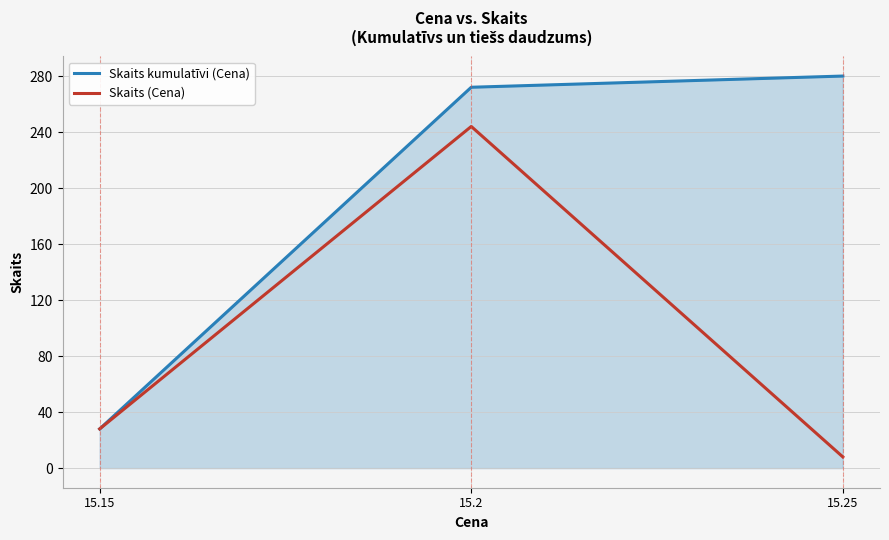

Reading right to left, list all the values displayed in this chart.

Skaits kumulatīvi (Cena): 15.25=280	15.2=272	15.15=28
Skaits (Cena): 15.25=8	15.2=244	15.15=28